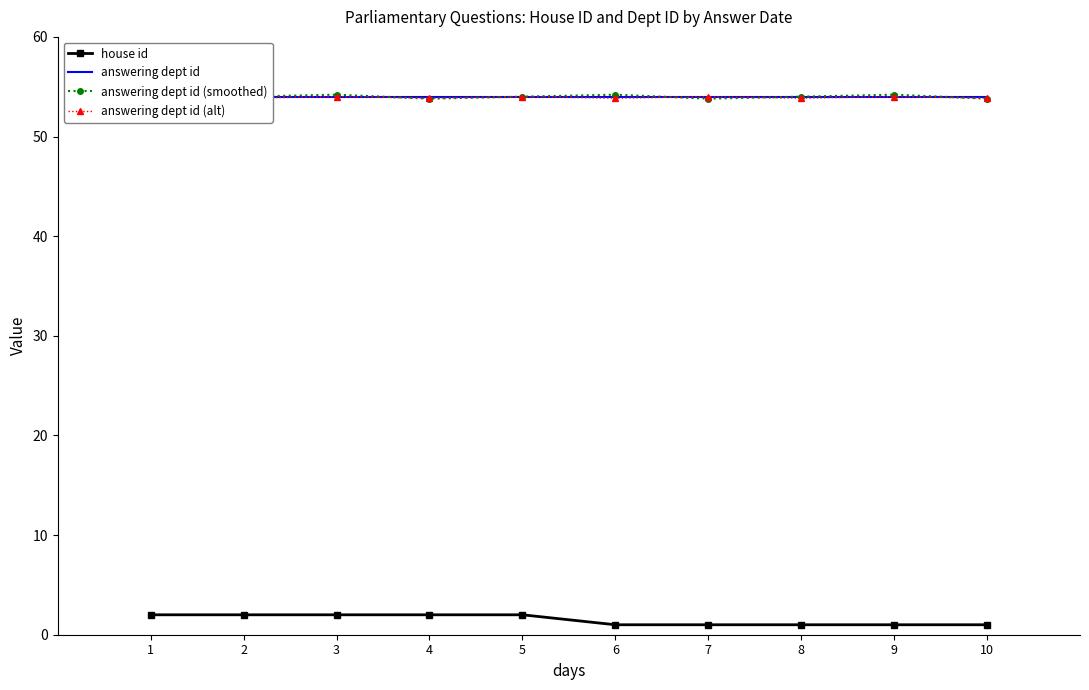

True or false: answering dept id and answering dept id (alt) cross at least once.

False